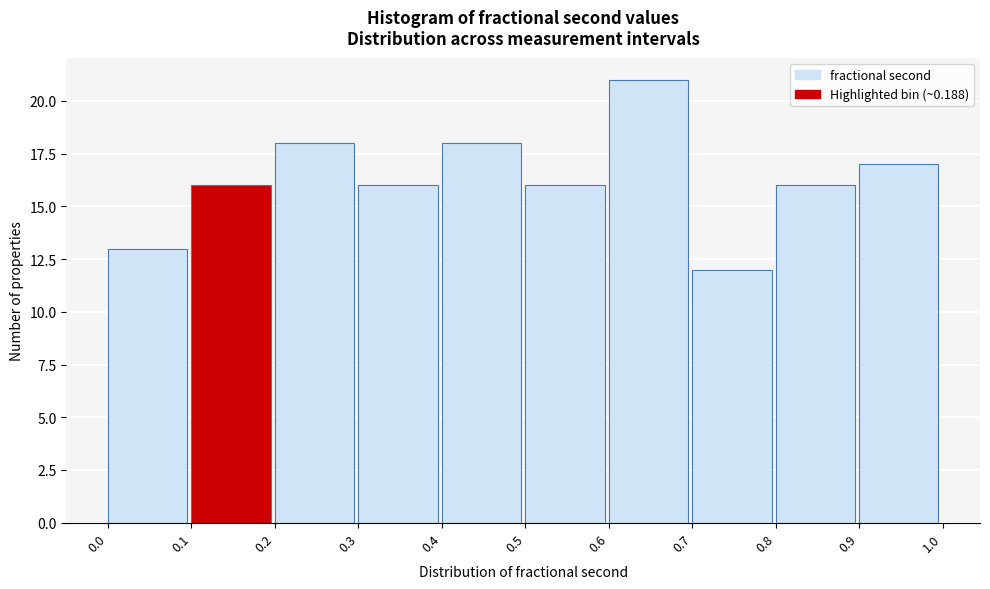

How tall is the bar that spans 0.7 to 0.8 on the x-axis? The values are not printed on the chart, so give them approximately, as read against the axis.

12